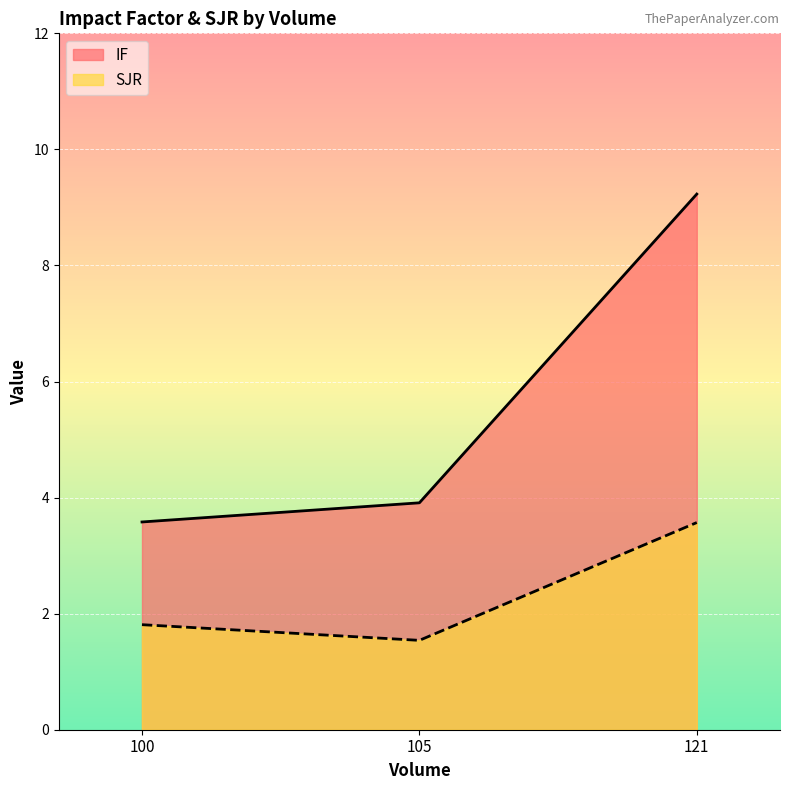

What is the approximate value of IF at 100?

3.6